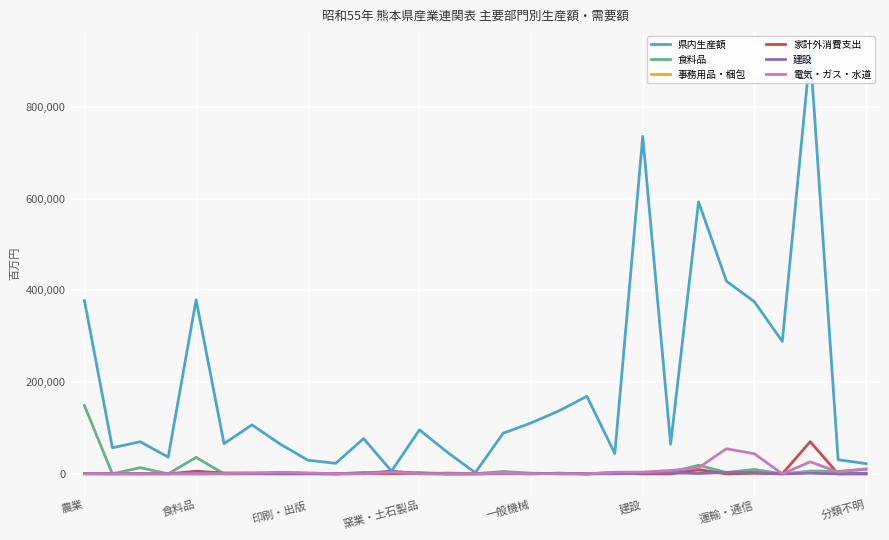

What is the difference between the maximum and minimum values in the 家計外消費支出 series?

70098